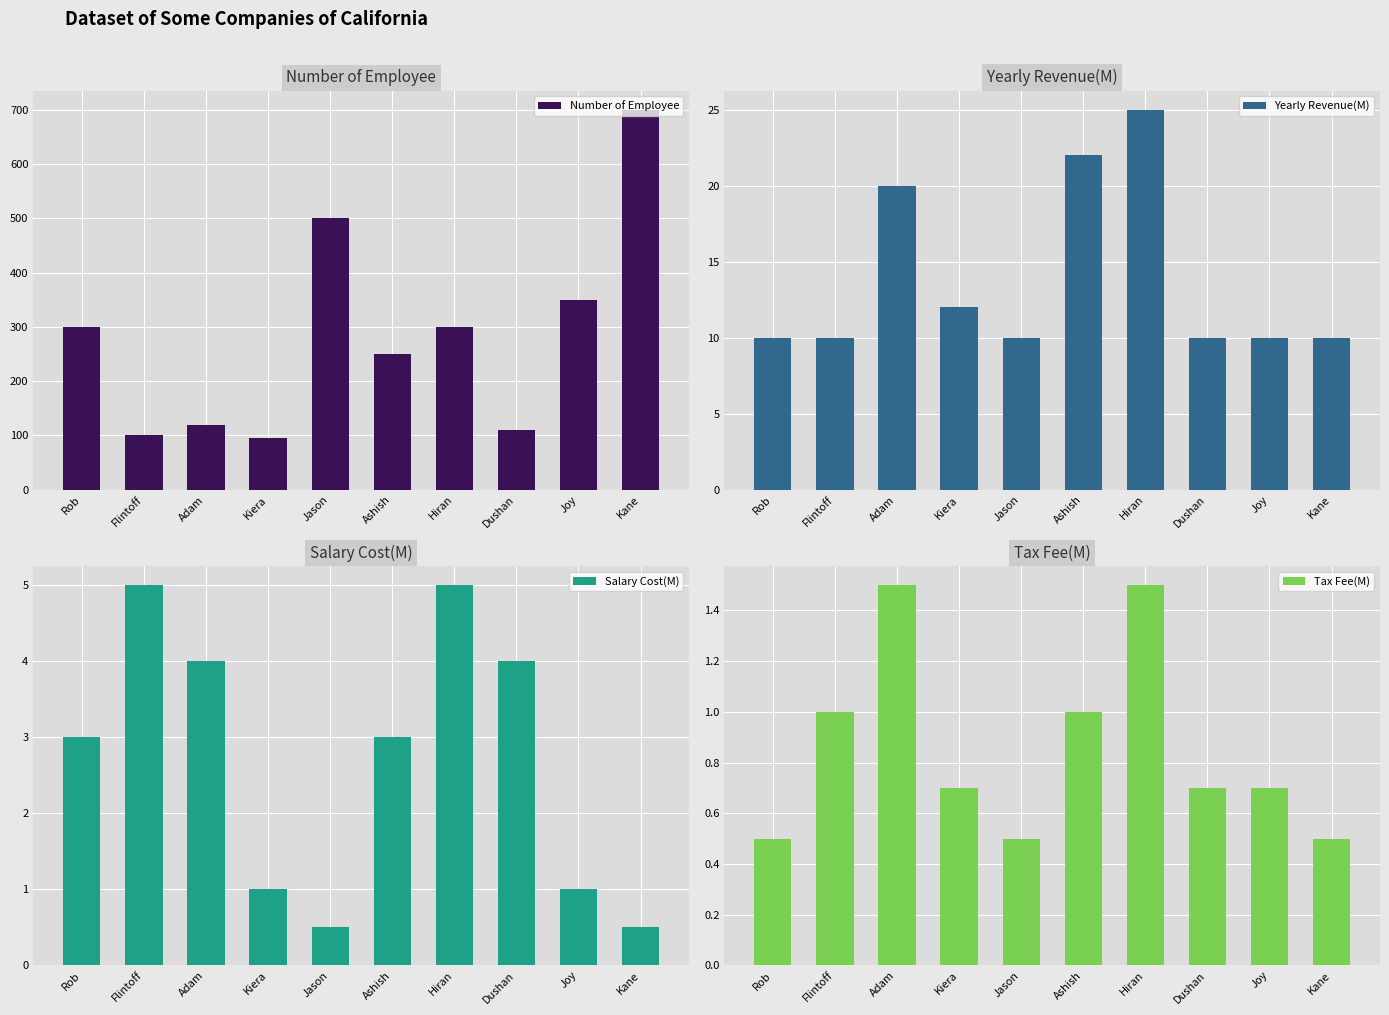

The value of Yearly Revenue(M) at Flintoff is 2.8. True or false?

False